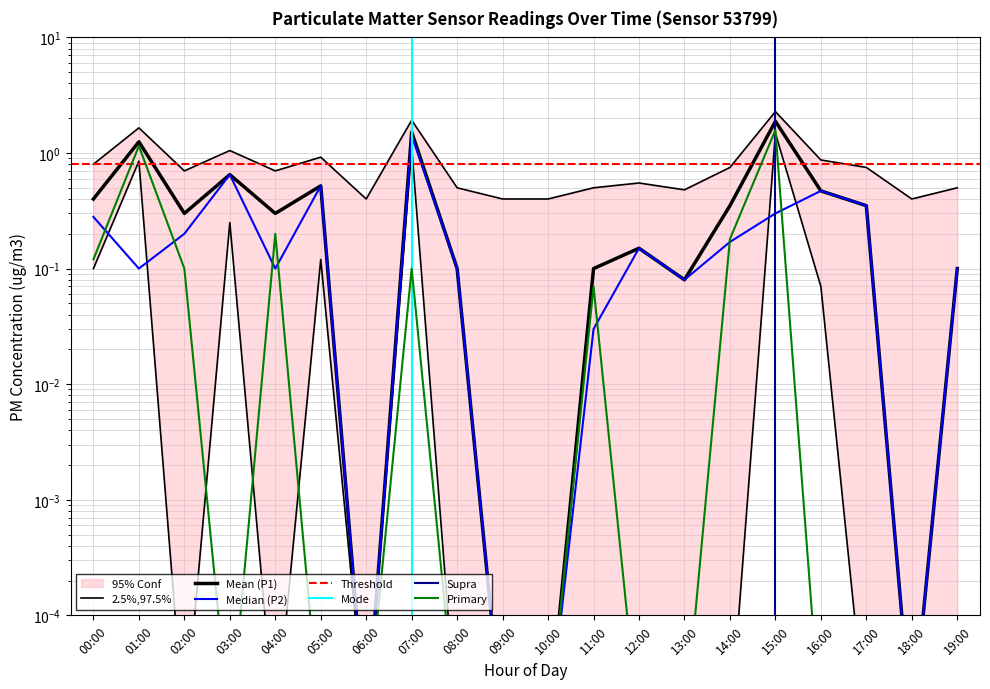

True or false: P1_lower and P1_upper cross at least once.

False